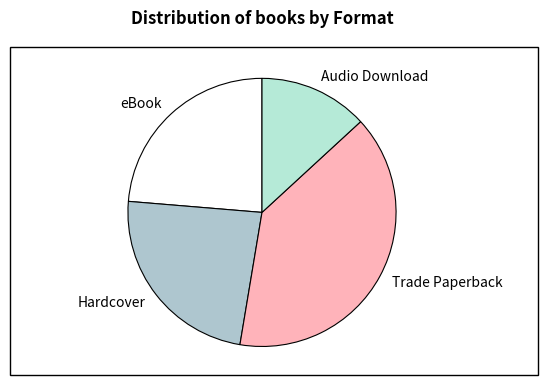

Which slice is the smallest?

Audio Download